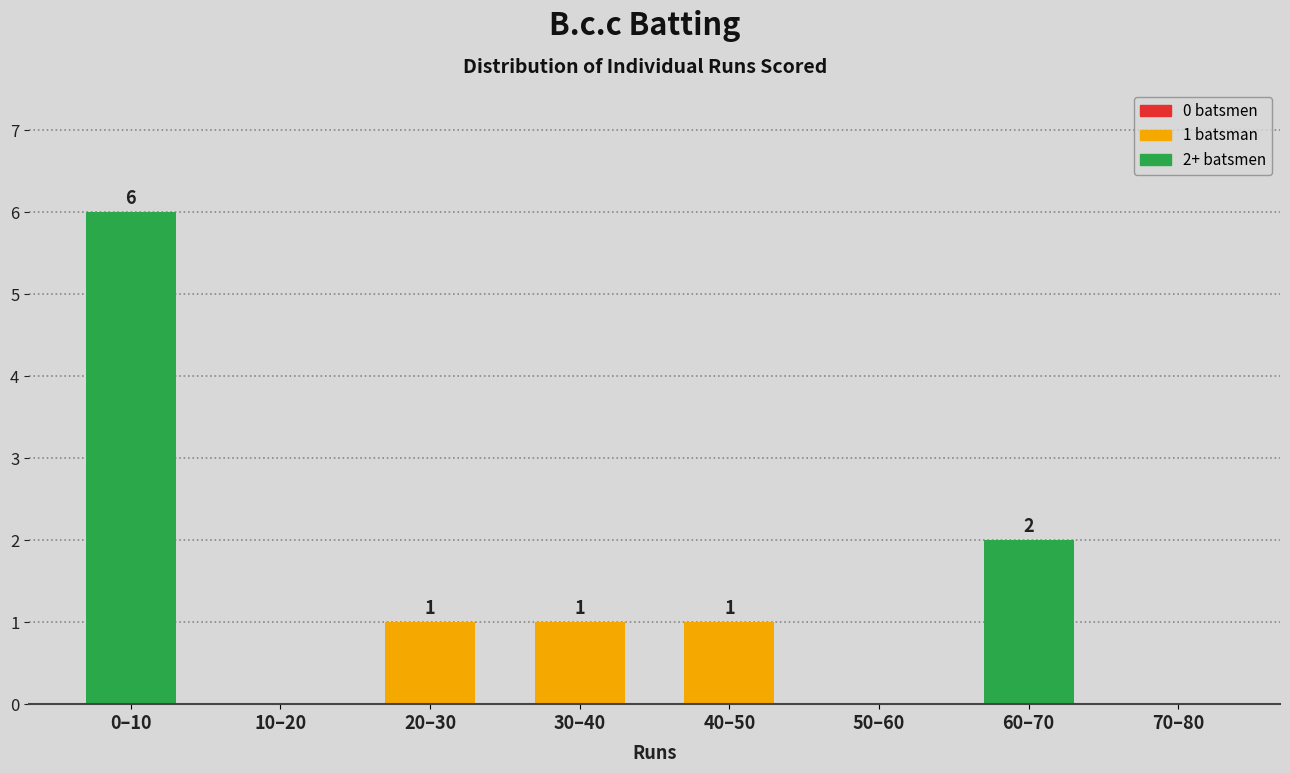

Reading left to right, extract all data points from this chart.

0–10=6	10–20=0	20–30=1	30–40=1	40–50=1	50–60=0	60–70=2	70–80=0